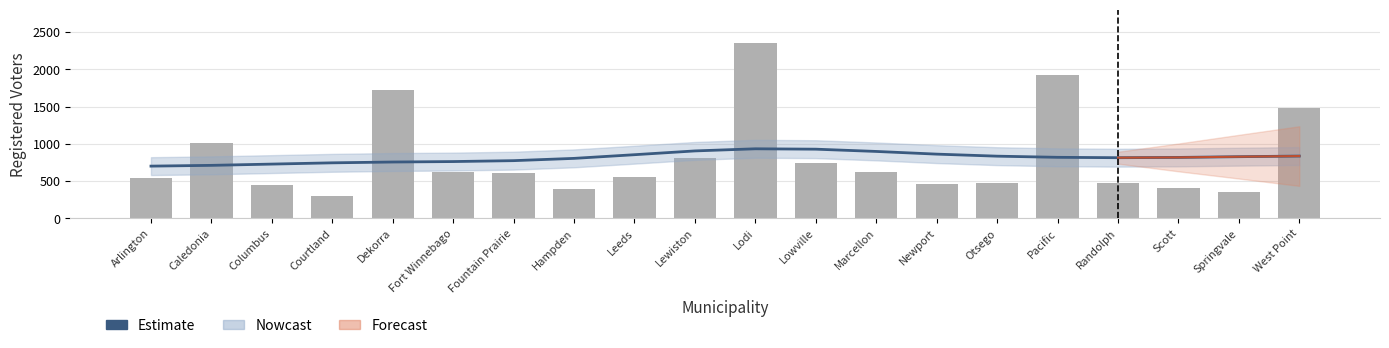

Read the value at Lewiston.

808